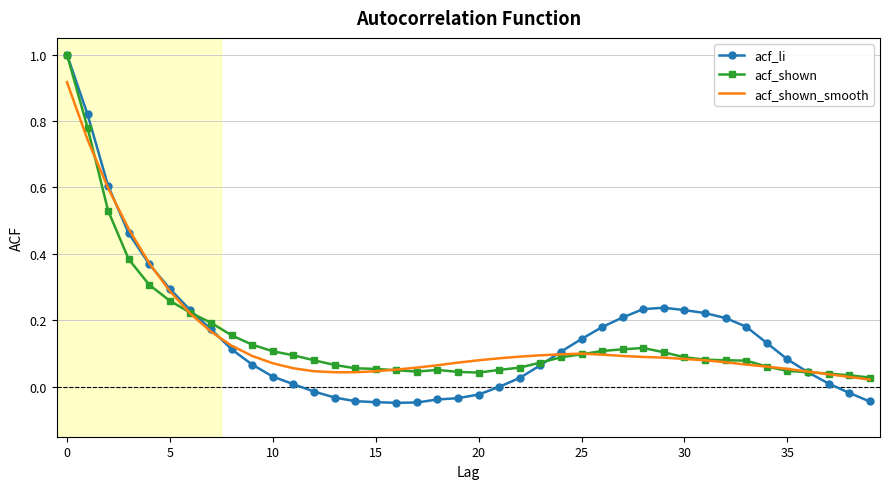

What is the highest value of the acf_li series?

1.0